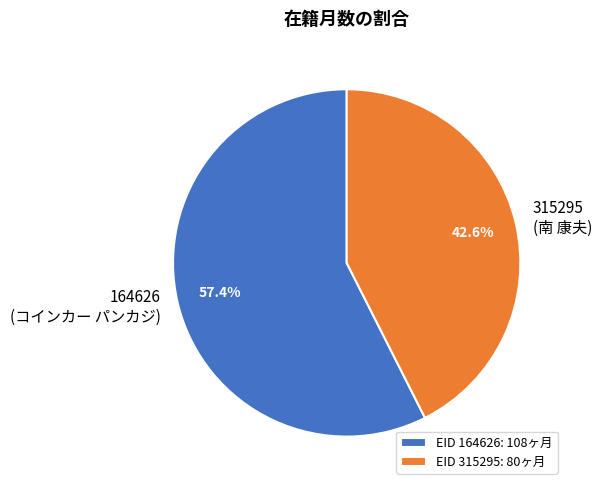

Which has a higher value, 164626 (コインカー パンカジ) or 315295 (南 康夫)?

164626 (コインカー パンカジ)